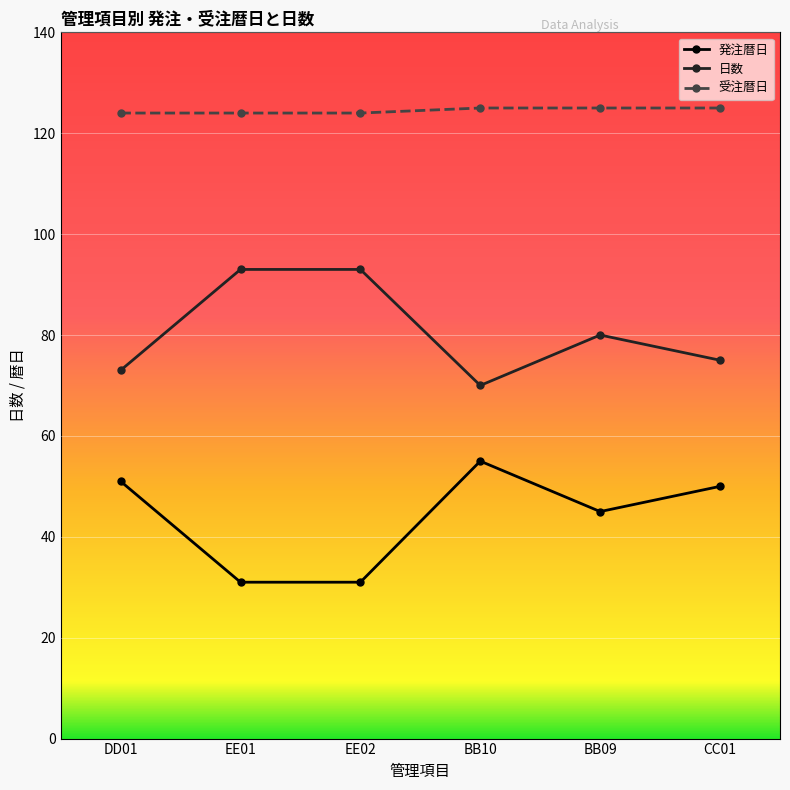

Which series has the largest total across all categories?

受注暦日